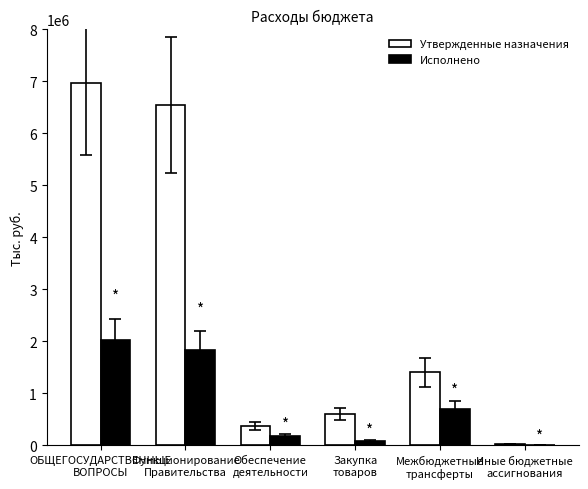

What is the approximate value of Исполнено at Межбюджетные
трансферты?

701850.0